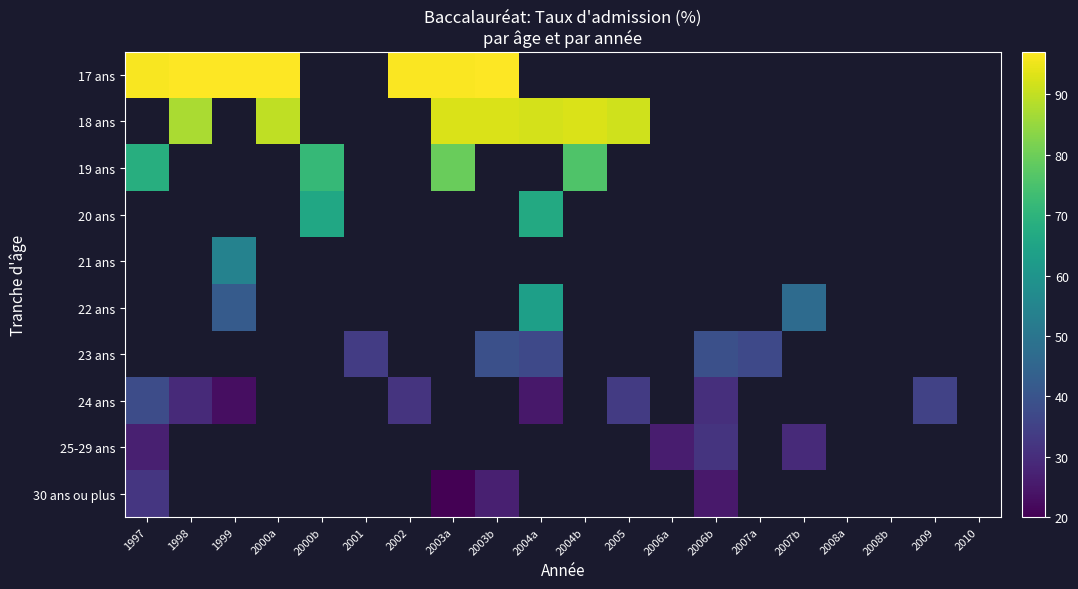

What is the minimum value shown in the chart?

20.0